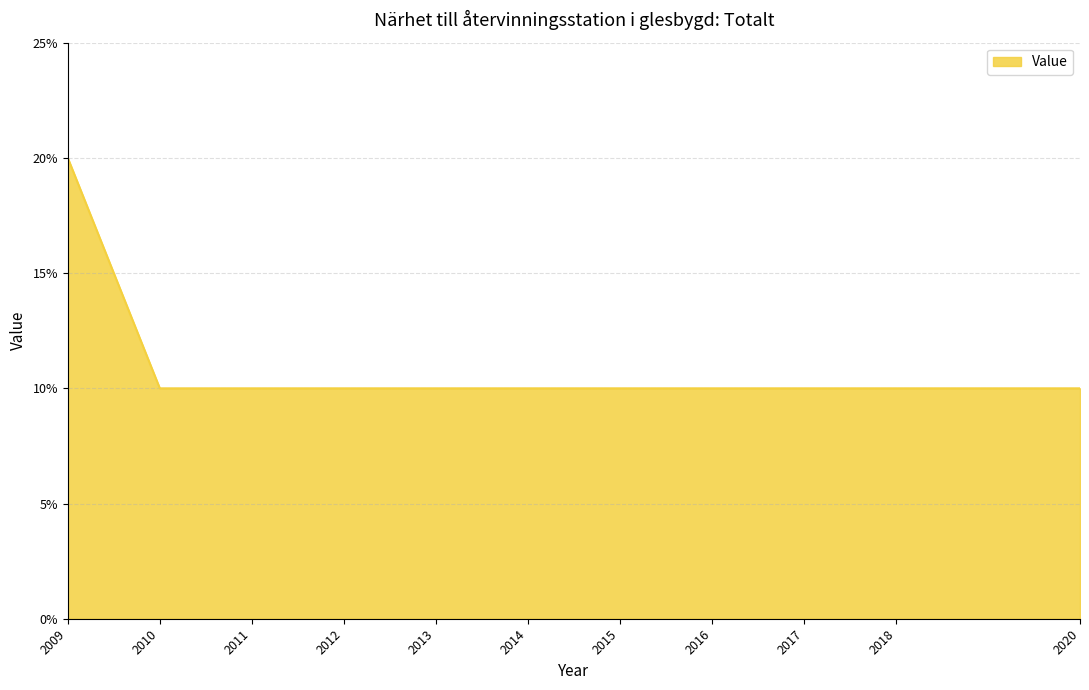

What is the difference between the maximum and minimum values?

0.1